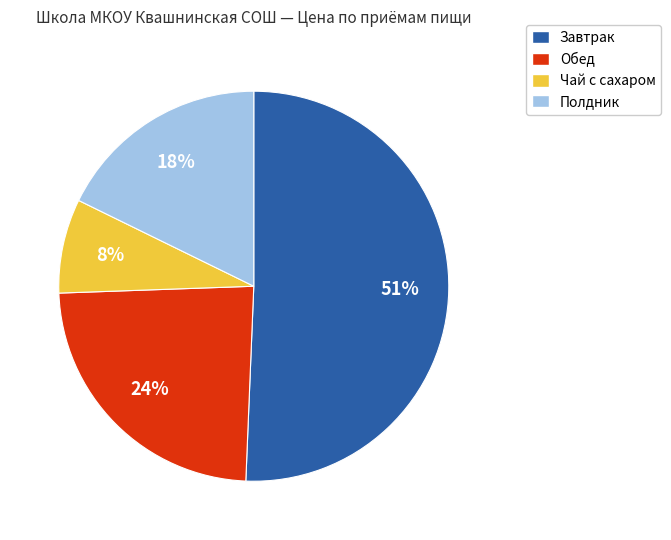

What is the smallest slice in the pie chart?

Чай с сахаром